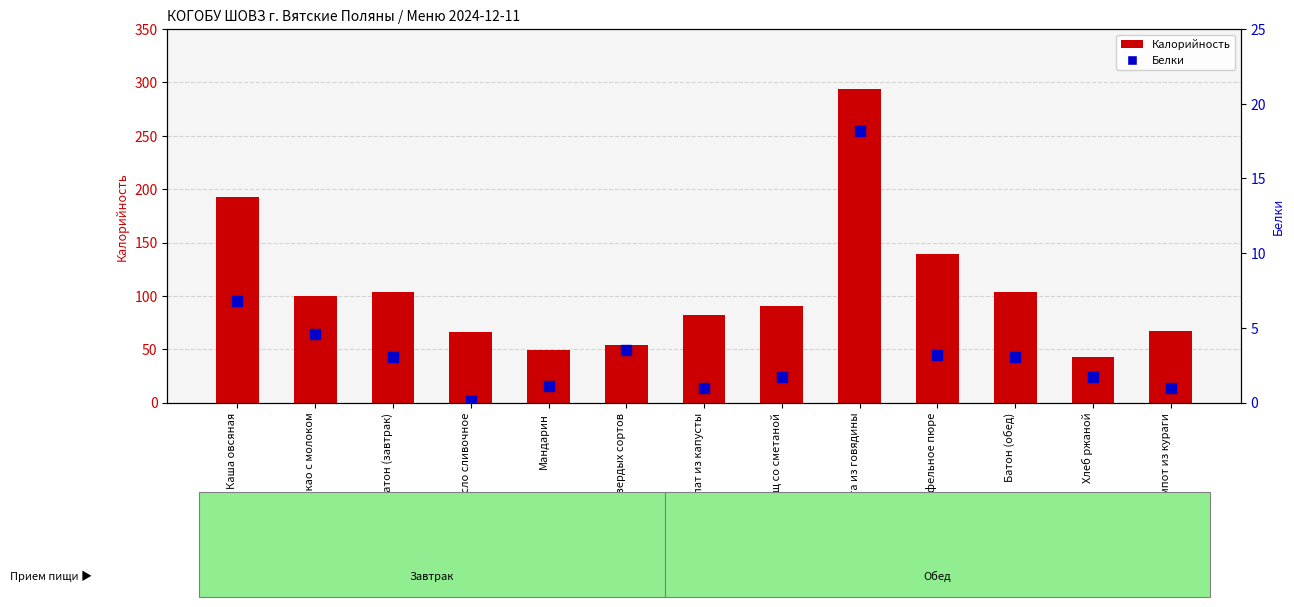

What is the difference between the second highest and second lowest values in the Белки series?

5.8